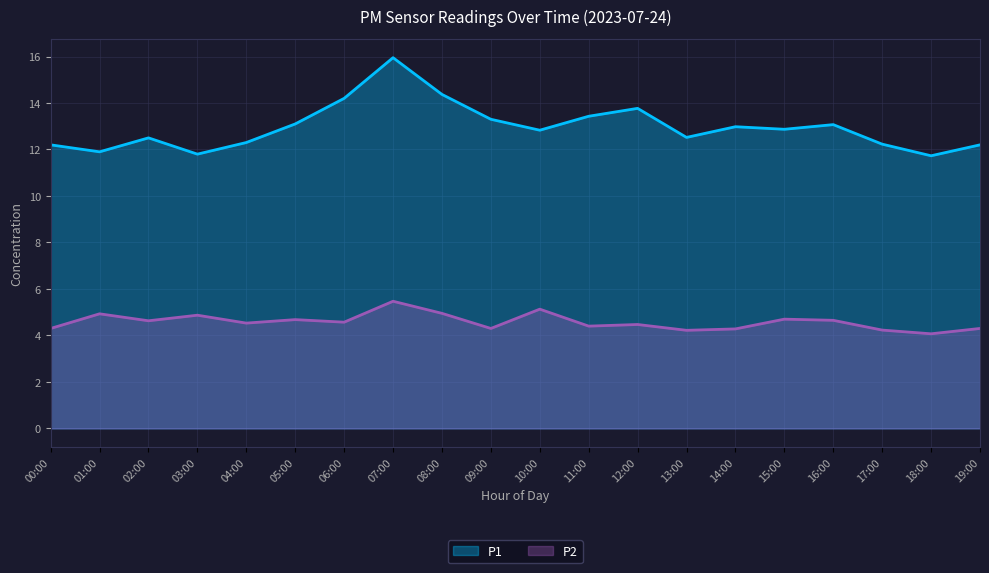

At which category does P2 reach its first local valley?

02:00